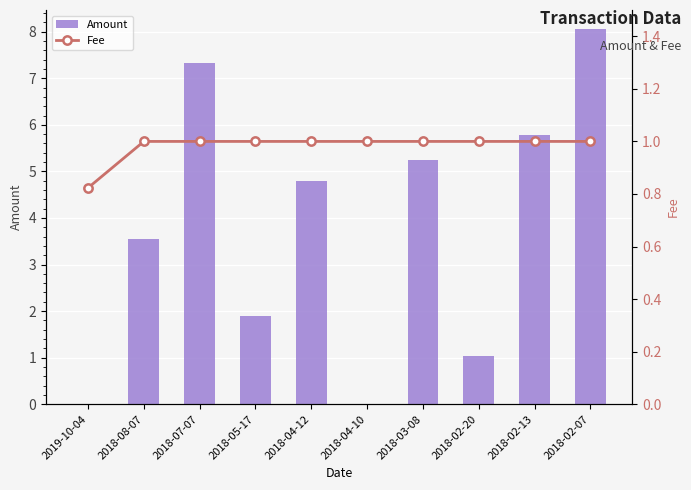

What is the sum of the Amount values at 2018-07-07 and 2019-10-04?

7.3